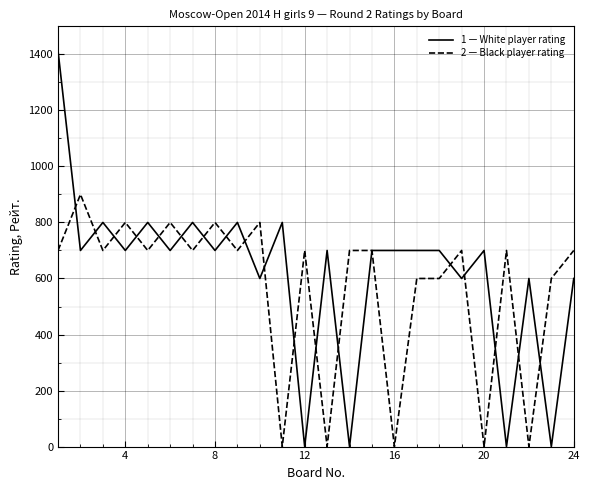

What is the maximum value shown in the chart?

1412